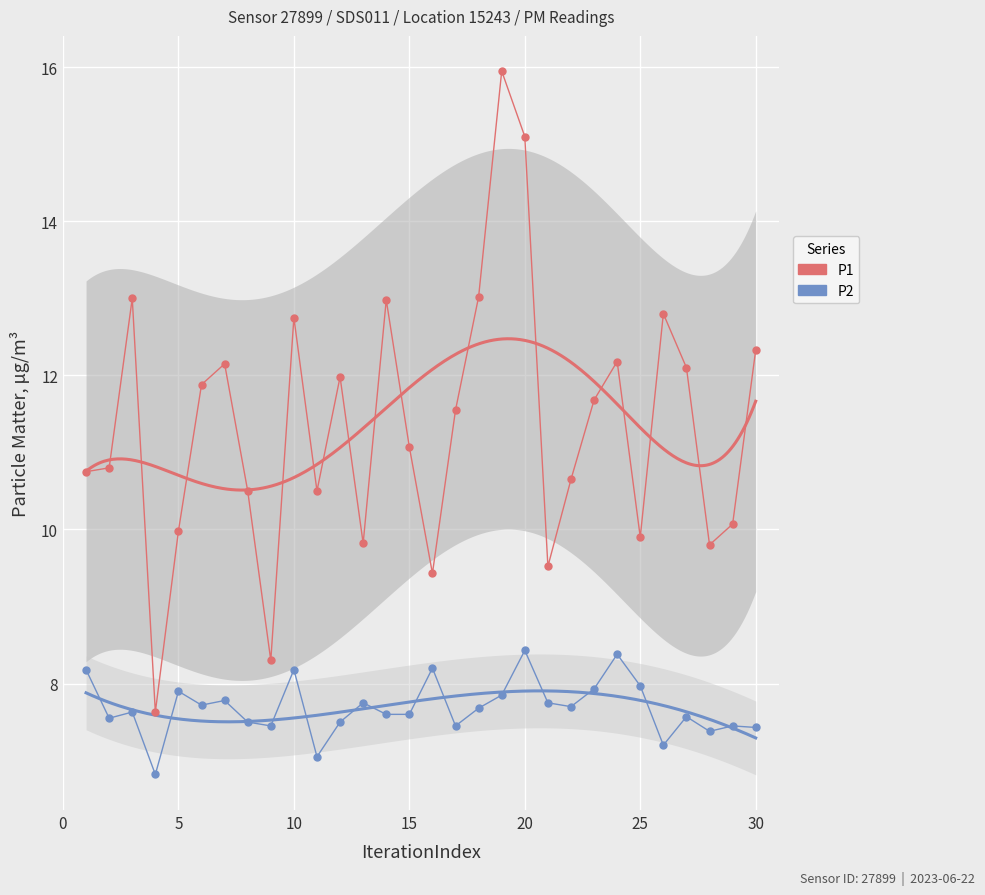

How many interior local peaks does the P1 series have?

8